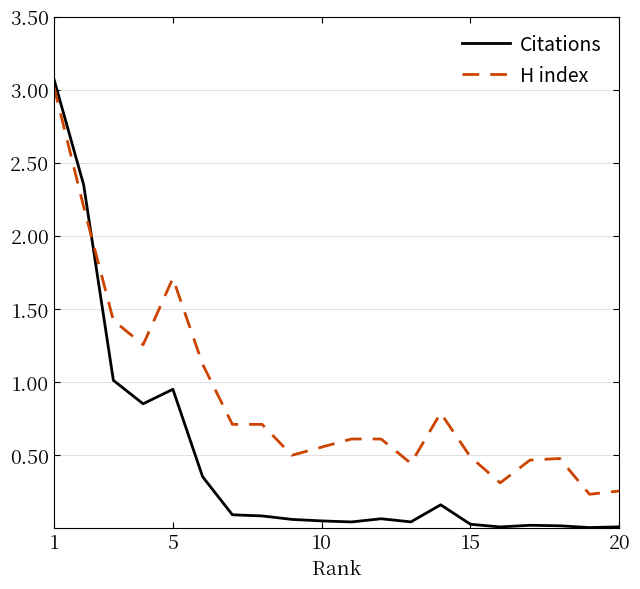

What is the sum of all Citations values?

9.3